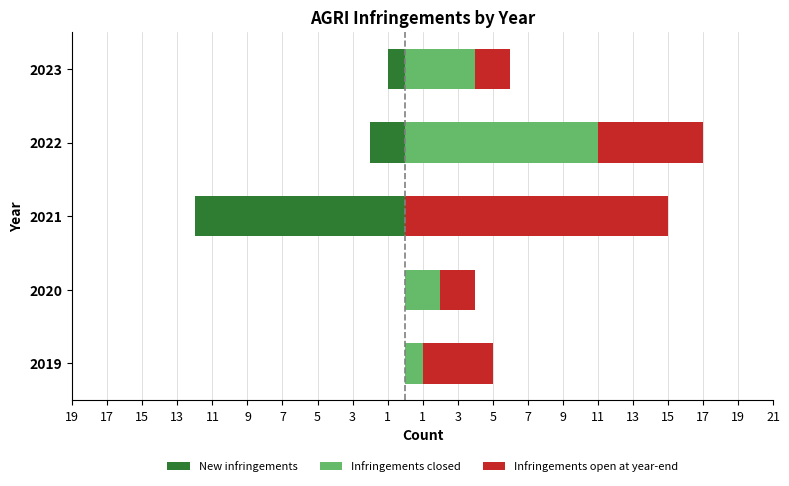

At which label does New infringements first exceed -1?

2019